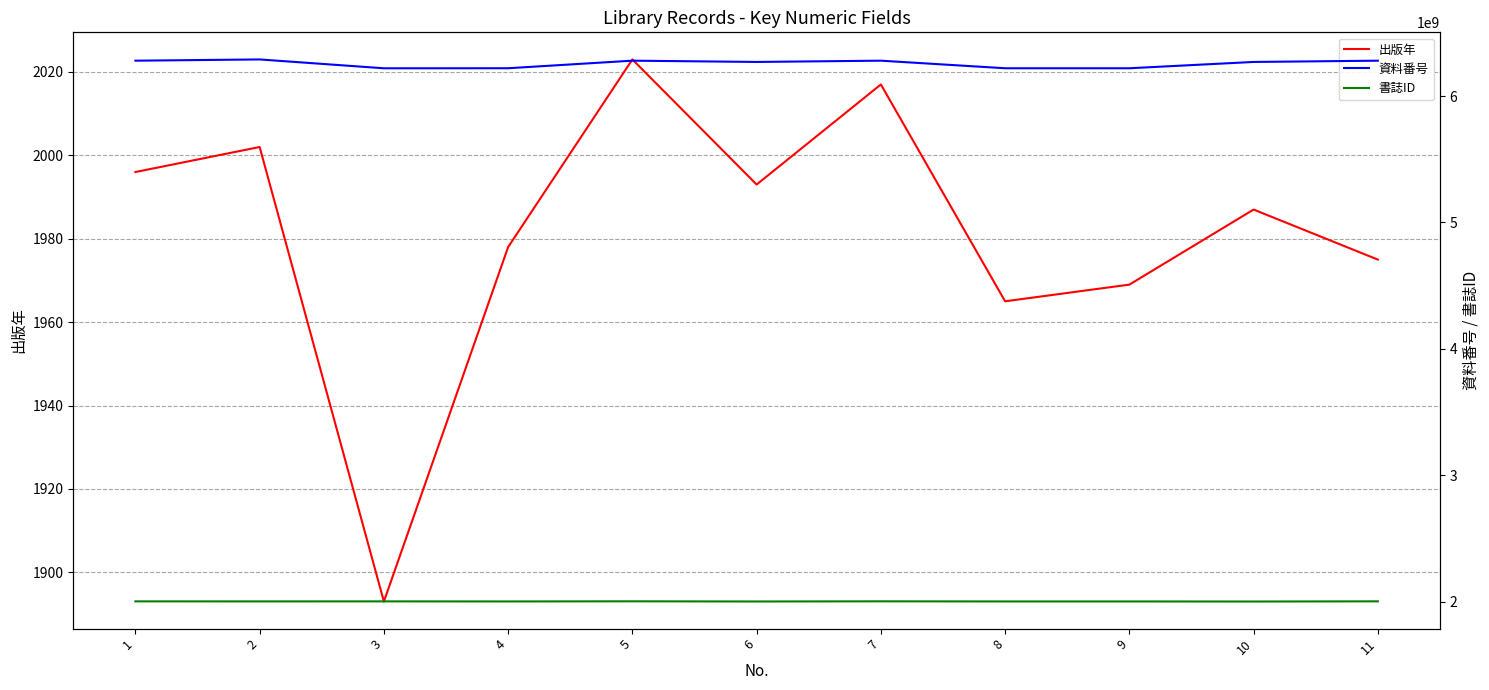

What is the sum of the 書誌ID values at 2 and 7?

4002859925